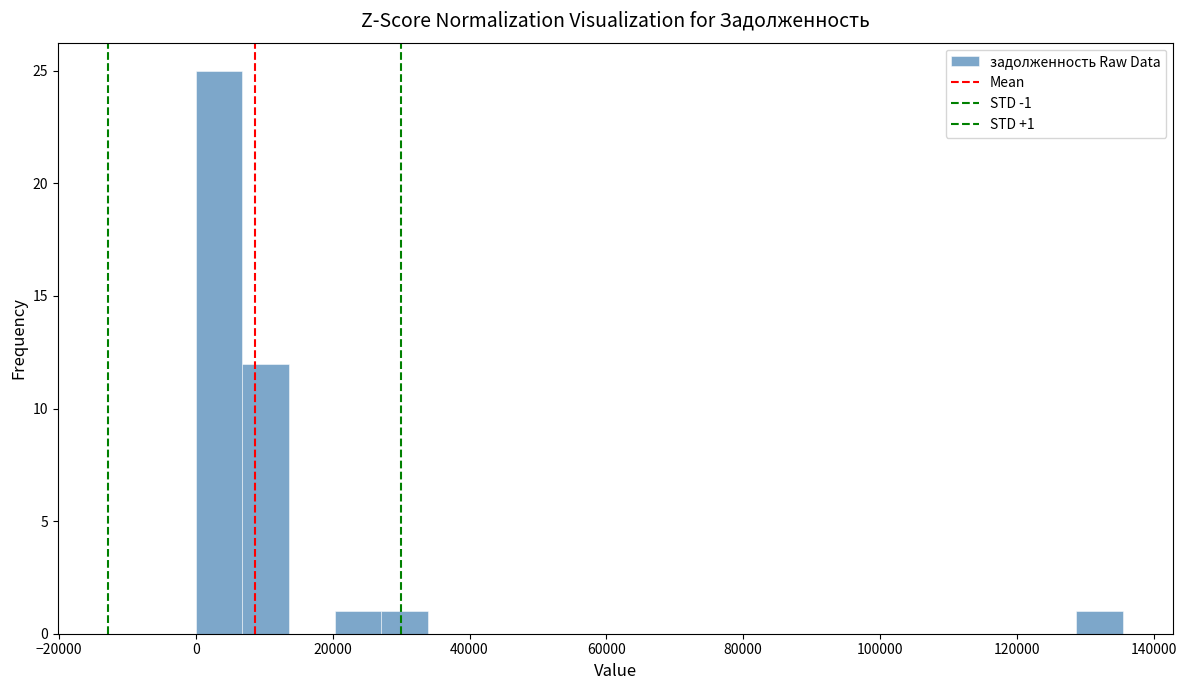

Read against the x-axis, roughly where is the centre of the tallest bar?

4000